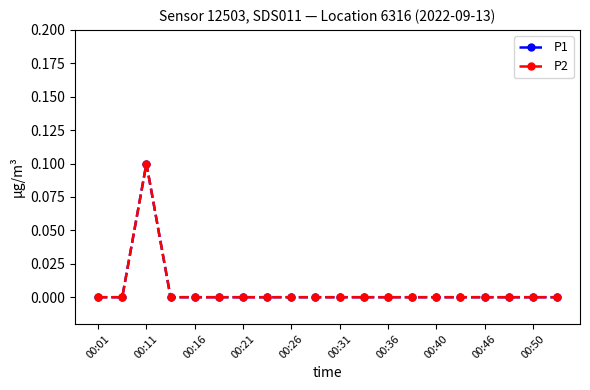

True or false: P1 has more than 0 interior local peaks.

True